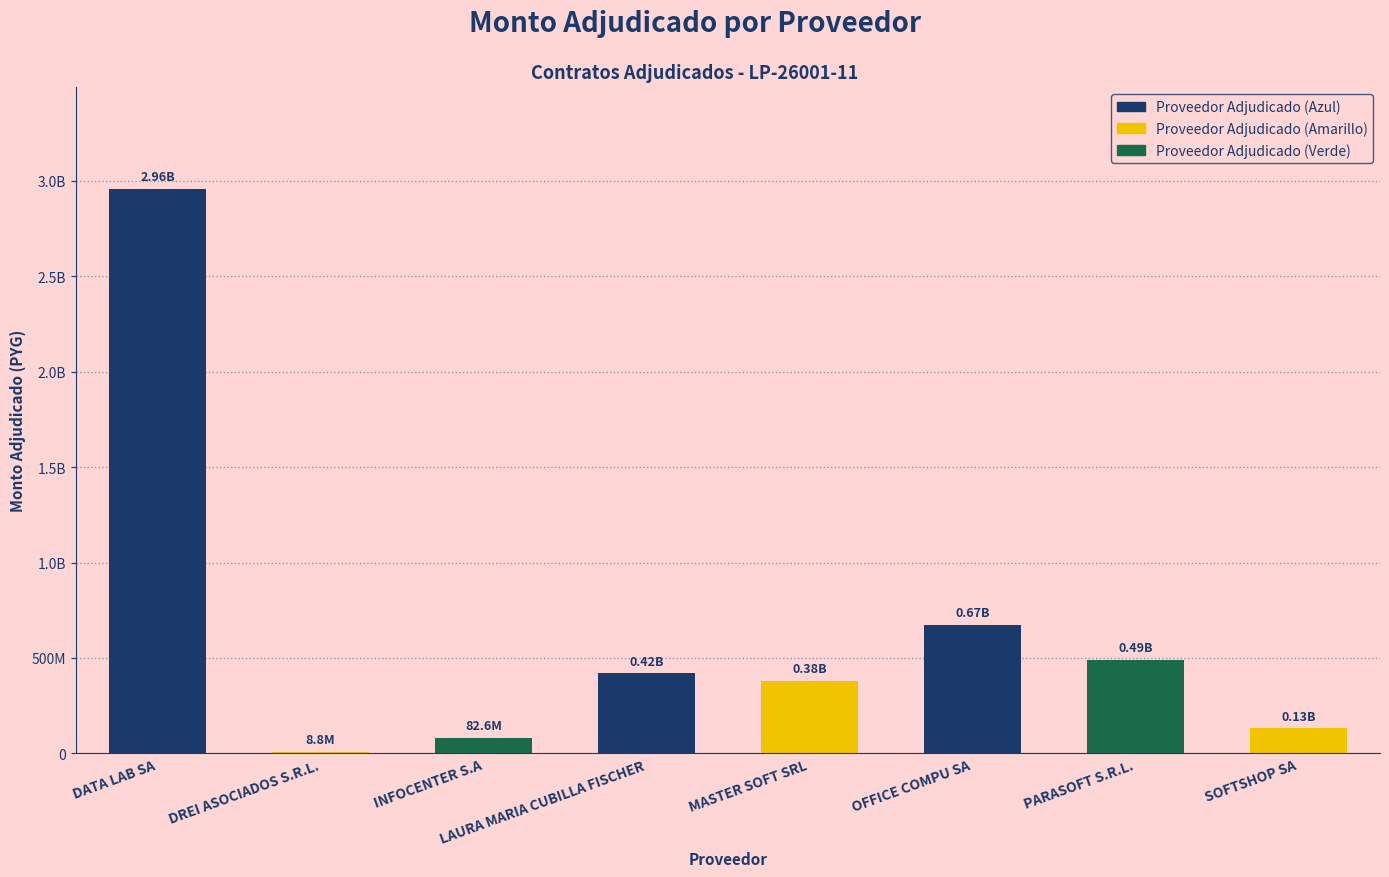

The chart shows a value of 420516000 at LAURA MARIA CUBILLA FISCHER. True or false?

True